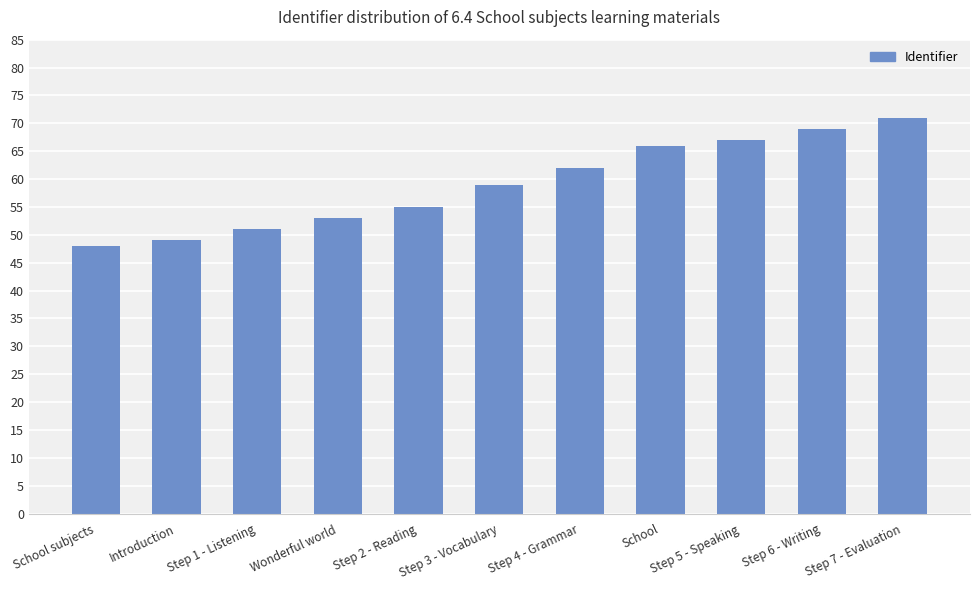

What is the ratio of the value at School subjects to the value at Wonderful world?

0.9